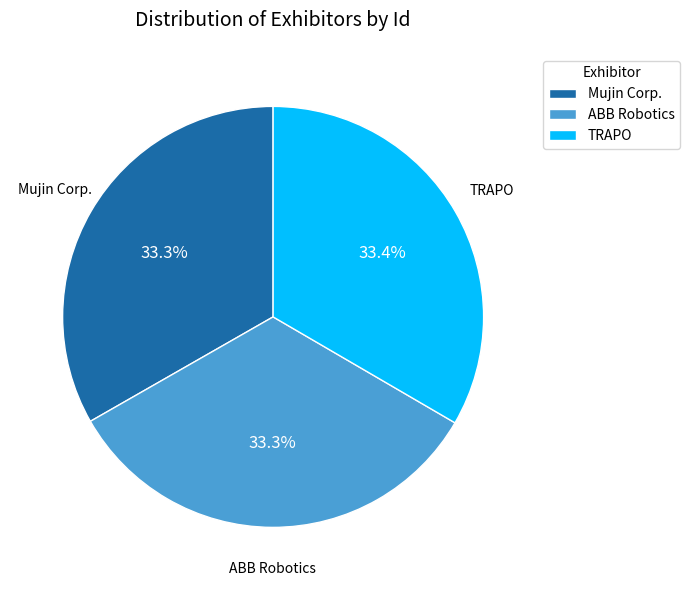

True or false: Mujin Corp. accounts for 22% of the total.

False